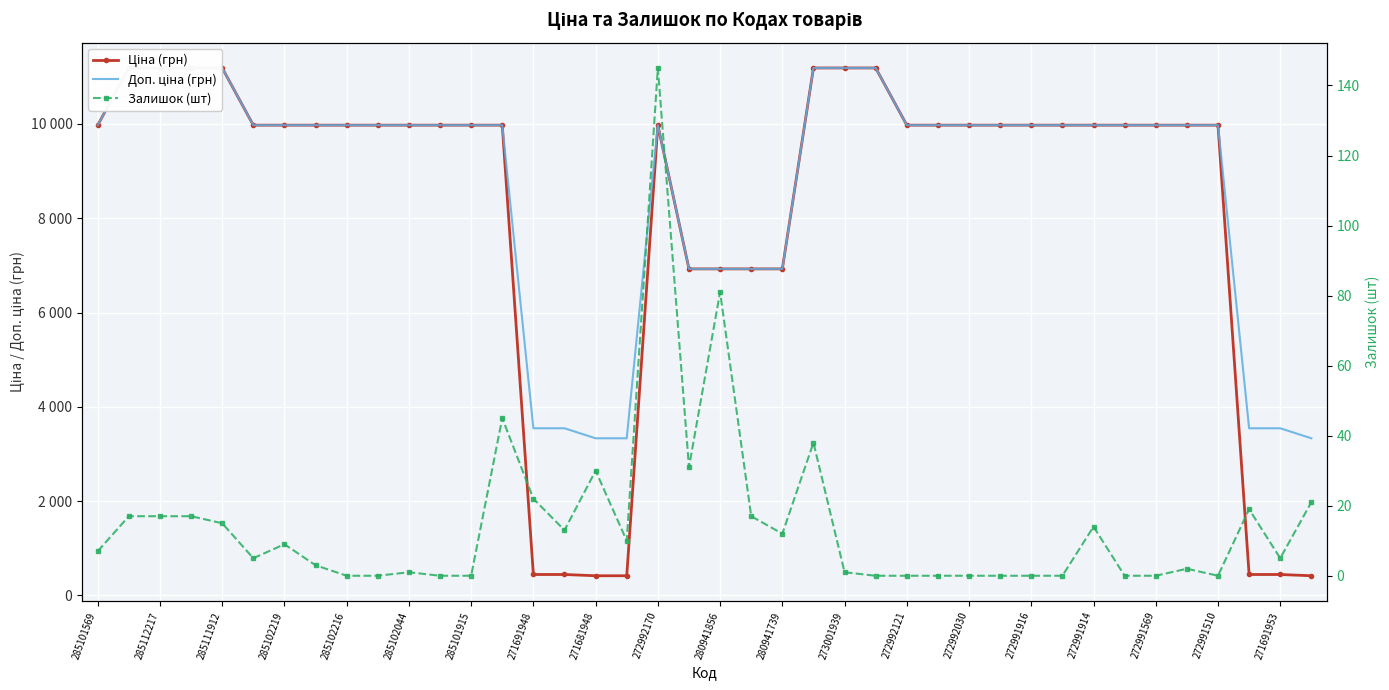

Rank the series by their maximum value, from lowest to highest.

Залишок (шт), Ціна (грн), Доп. ціна (грн)